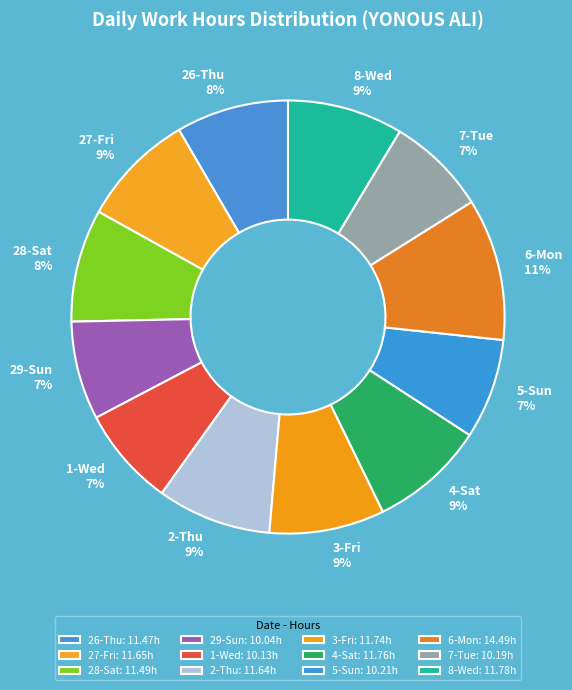

Do 28-Sat and 3-Fri together represent more than half of the pie?

No